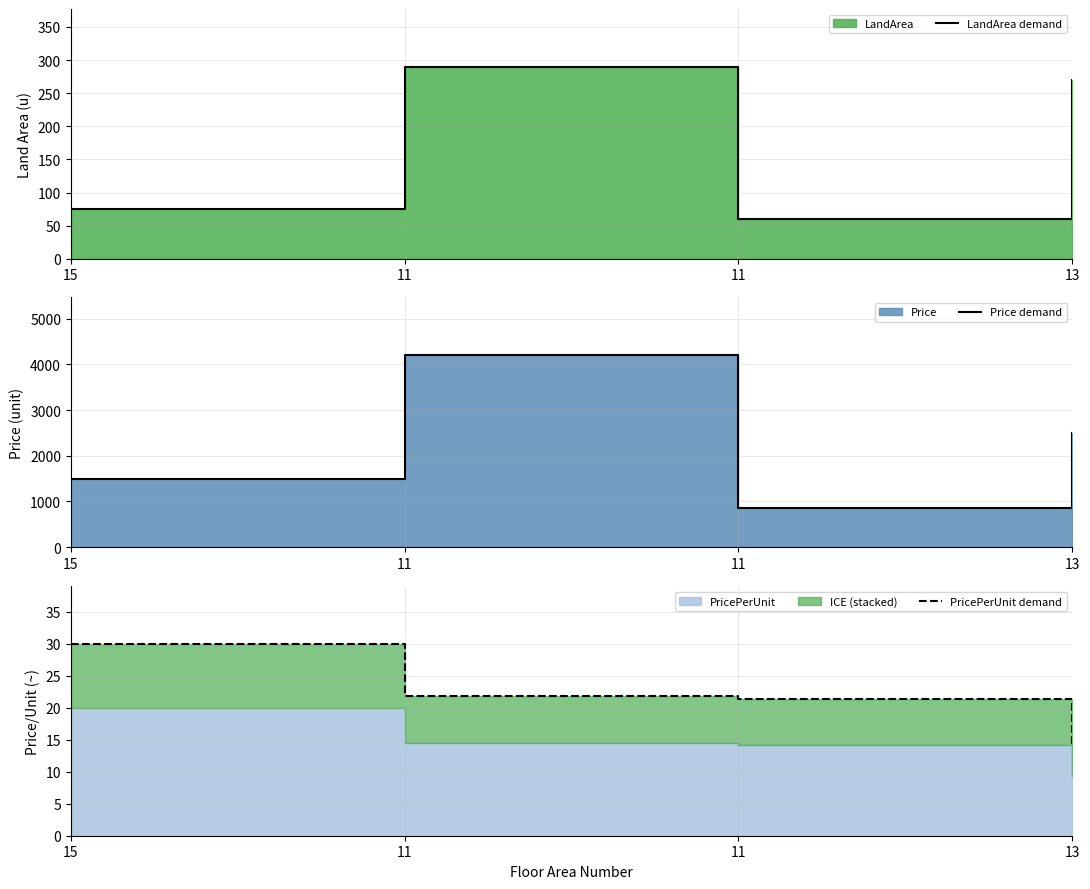

Where is the first local minimum for LandArea demand?

11